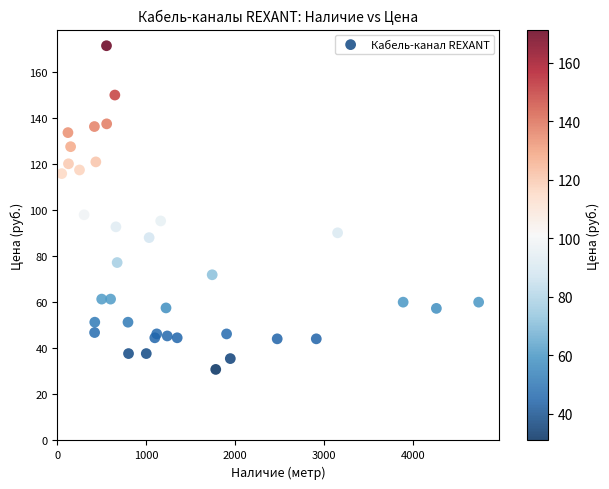

What Y value in the scatter plot is closest to 101?

98.0